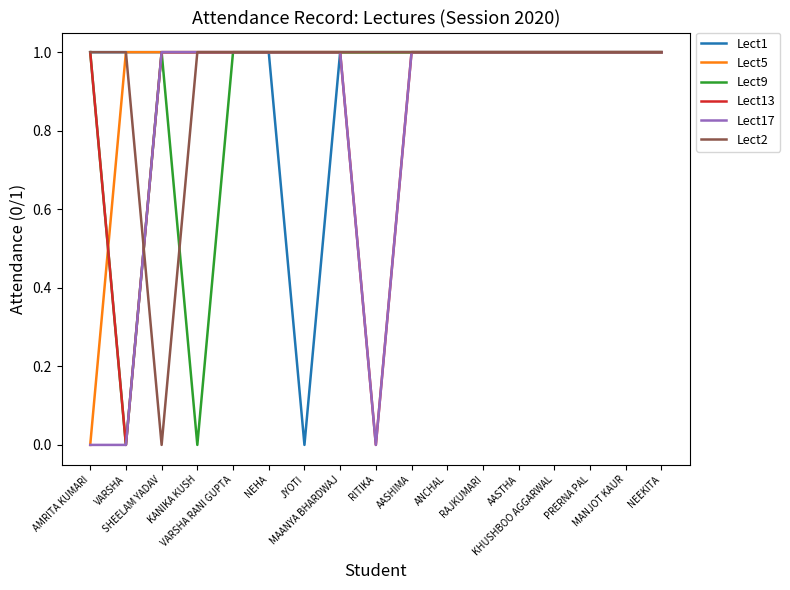

Is it true that Lect9 equals 1 at AASTHA?

True